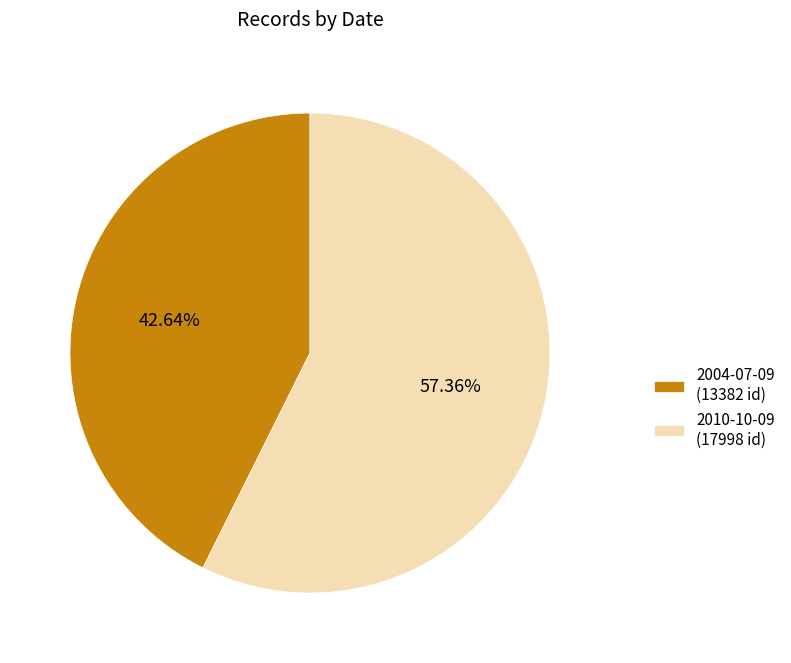

Rank the categories by value from lowest to highest.

2004-07-09, 2010-10-09